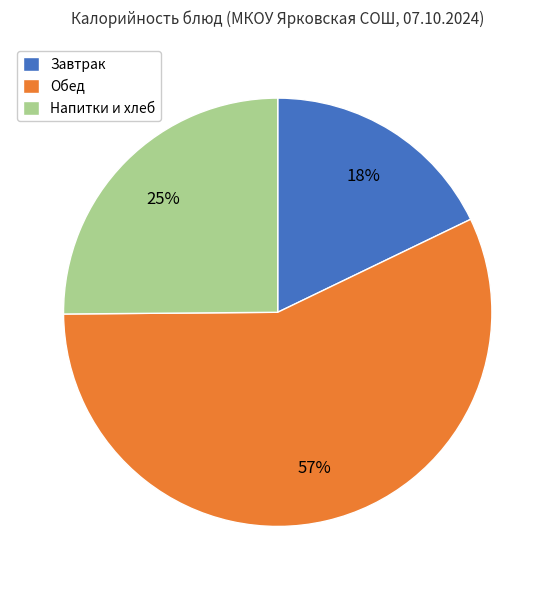

What is the ratio of the value at Завтрак to the value at Обед?

0.3